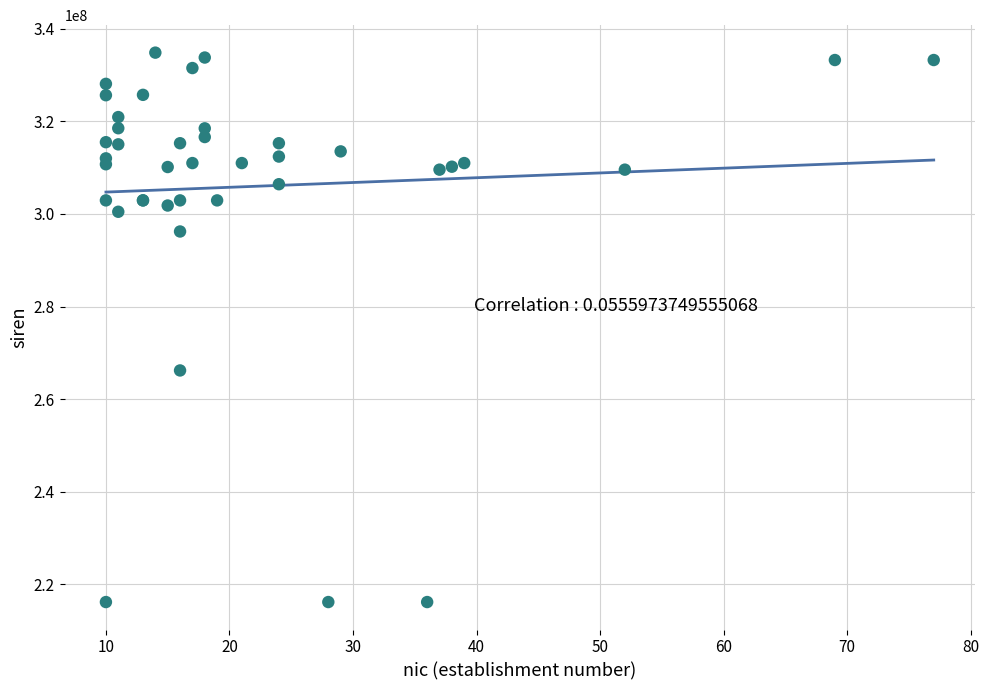

What Y value in the scatter plot is closest to 275507458?

266201649